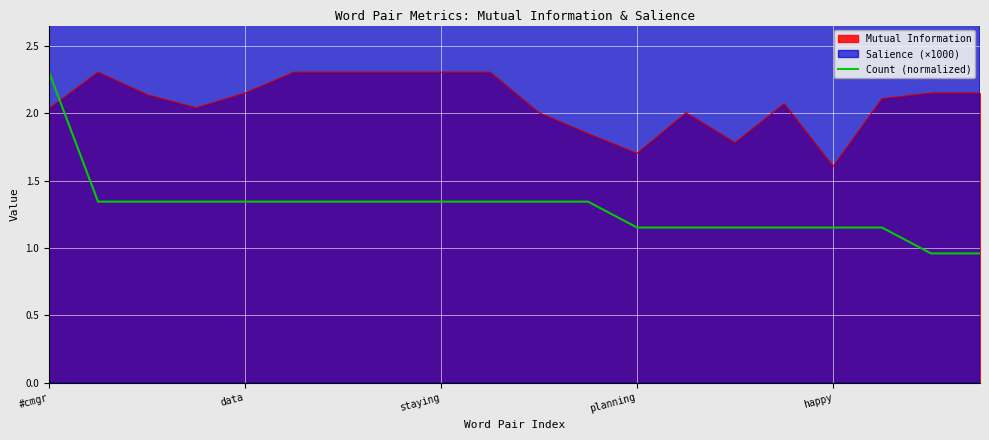

What is the sum of all values?

25.9